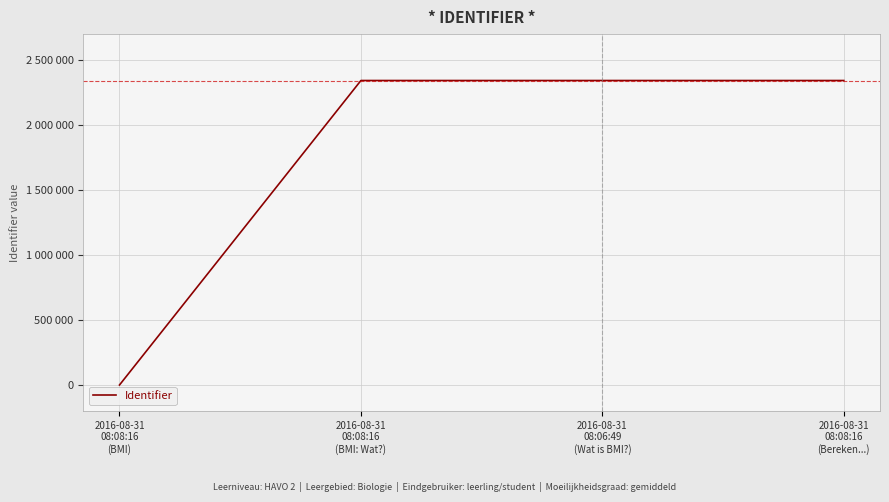

What value does the data have at 2016-08-31
08:06:49
(Wat is BMI?)?

2342961